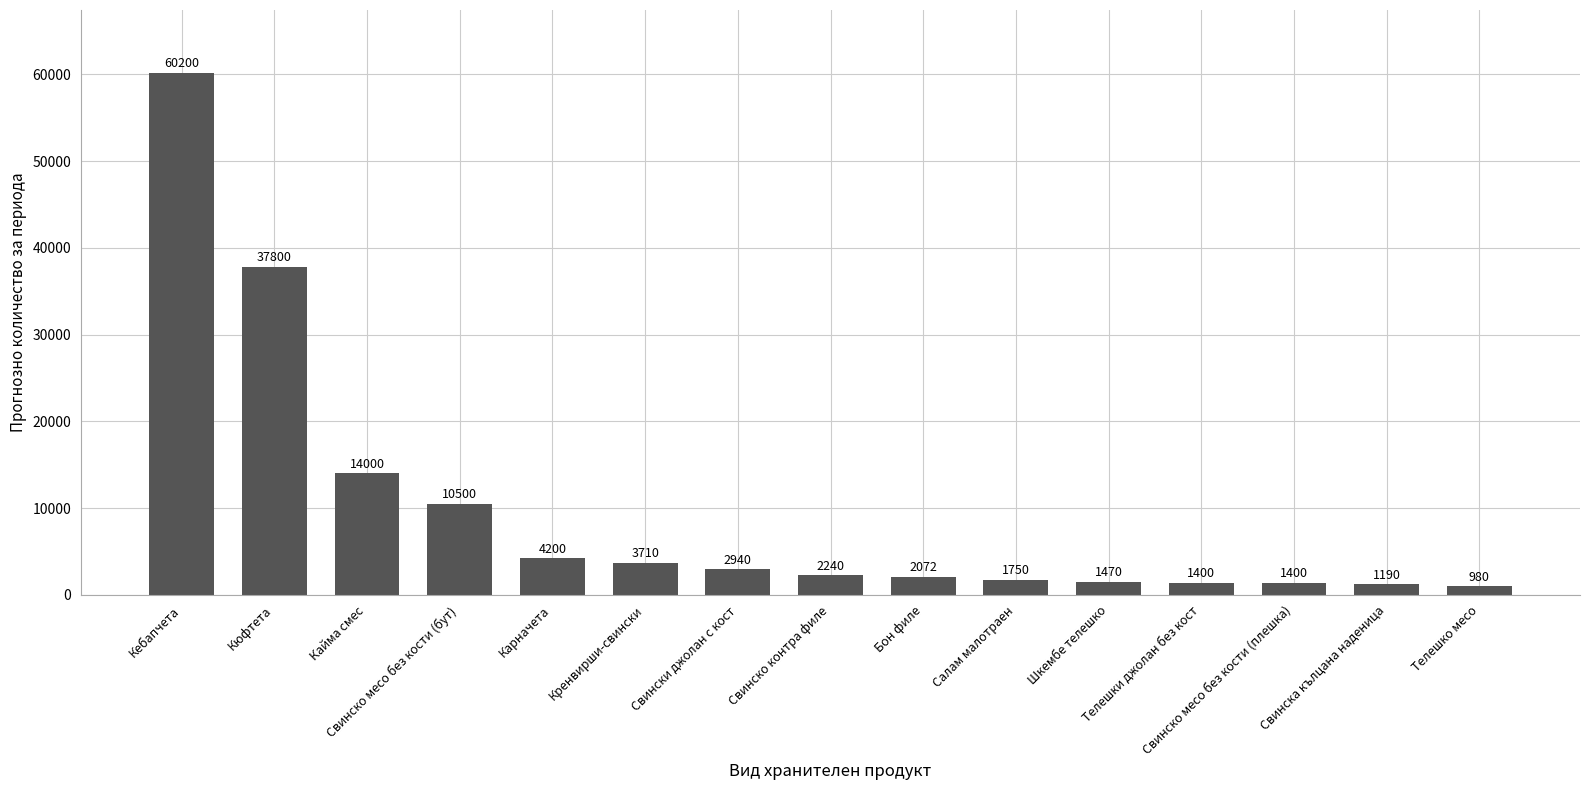

How many values are below 2240?

7